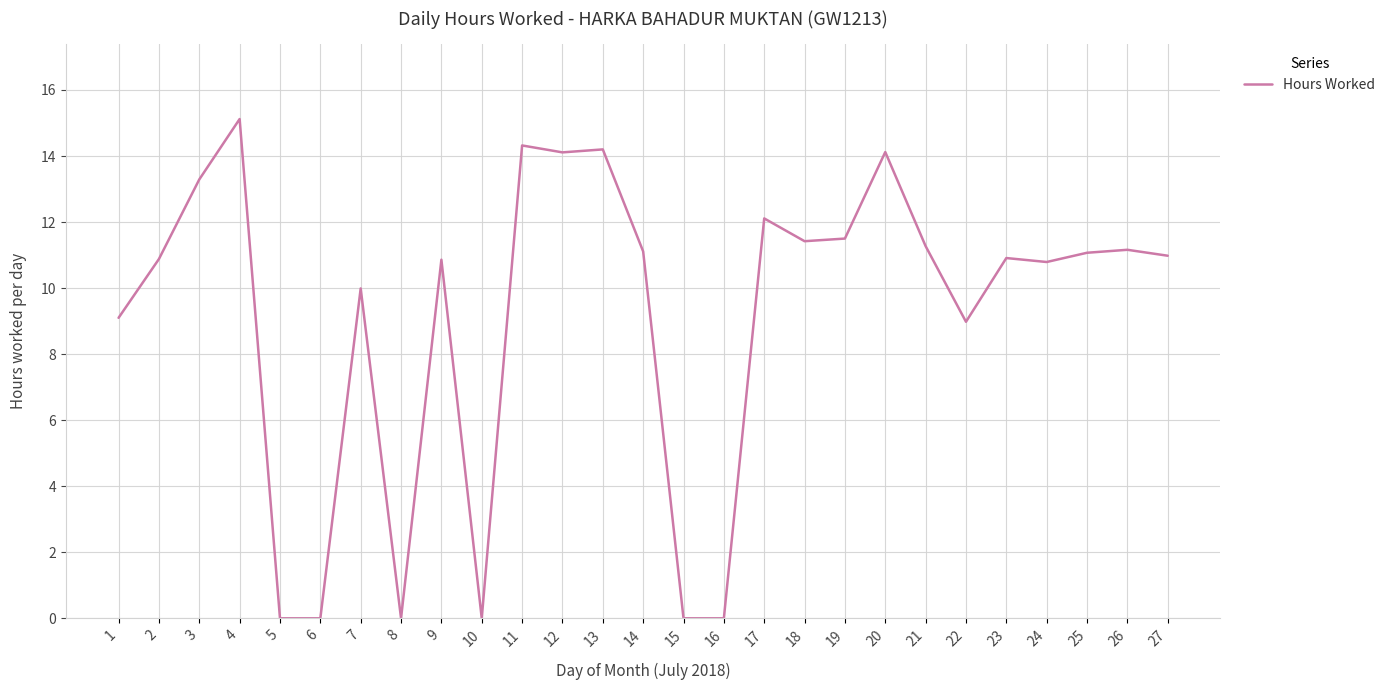

Which category has the highest value across all series?

4